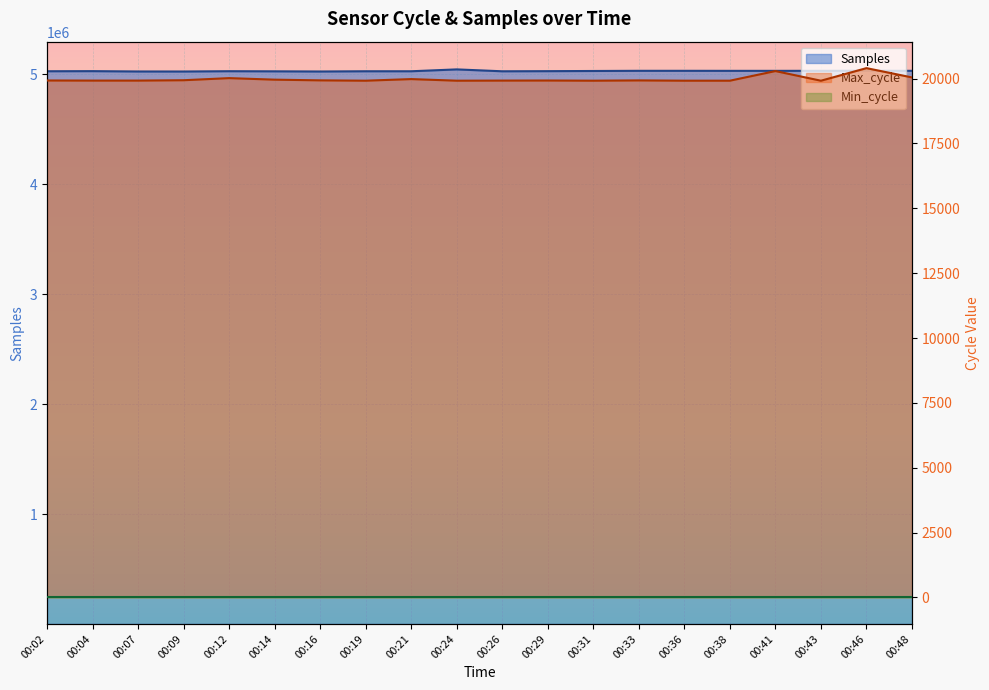

Reading right to left, list all the values displayed in this chart.

Samples: 5032729	5033483	5032741	5032440	5032449	5032772	5032755	5031151	5029554	5028434	5045627	5028657	5028686	5026491	5028015	5029151	5026369	5026690	5029722	5028782
Max_cycle: 20043	20401	19916	20288	19917	19917	19928	19917	19924	19921	19917	19979	19917	19930	19957	20016	19935	19921	19921	19925